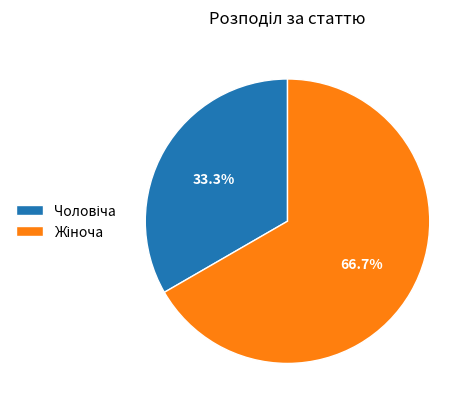

To the nearest percent, what is the average slice percentage?

50%